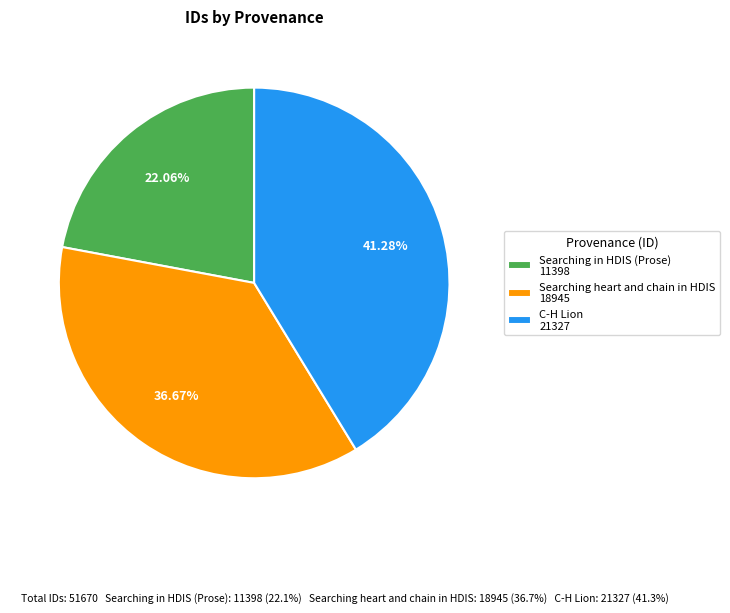

Which has a higher value, C-H Lion or Searching heart and chain in HDIS?

C-H Lion